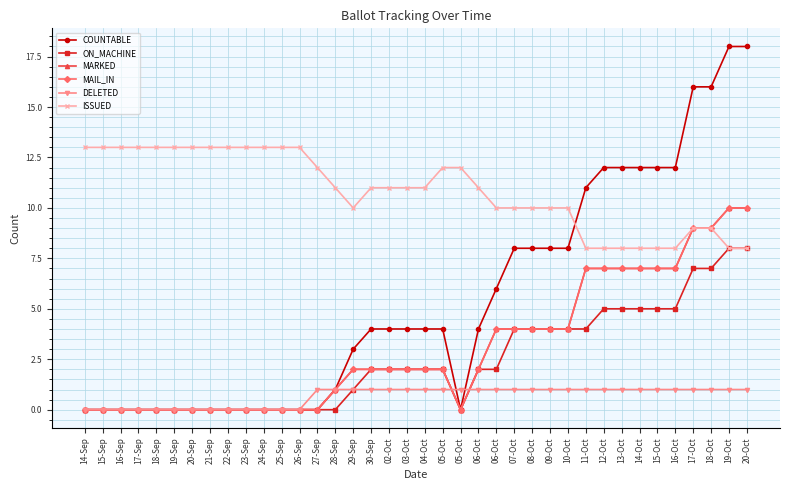

Which series has the largest total across all categories?

ISSUED